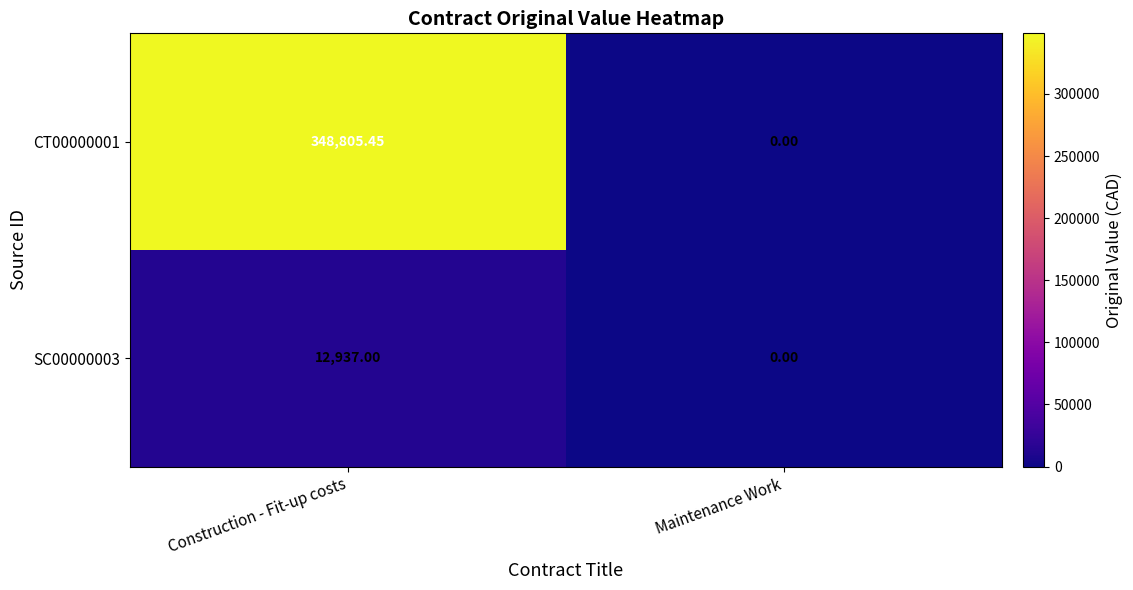

What is the maximum value shown in the chart?

348805.5